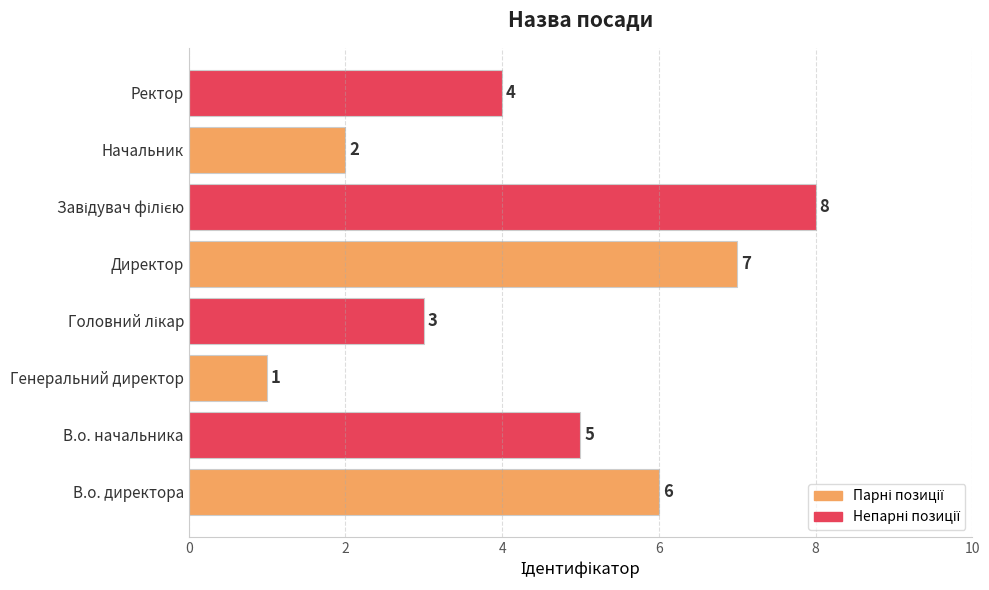

What is the sum of all values?

36